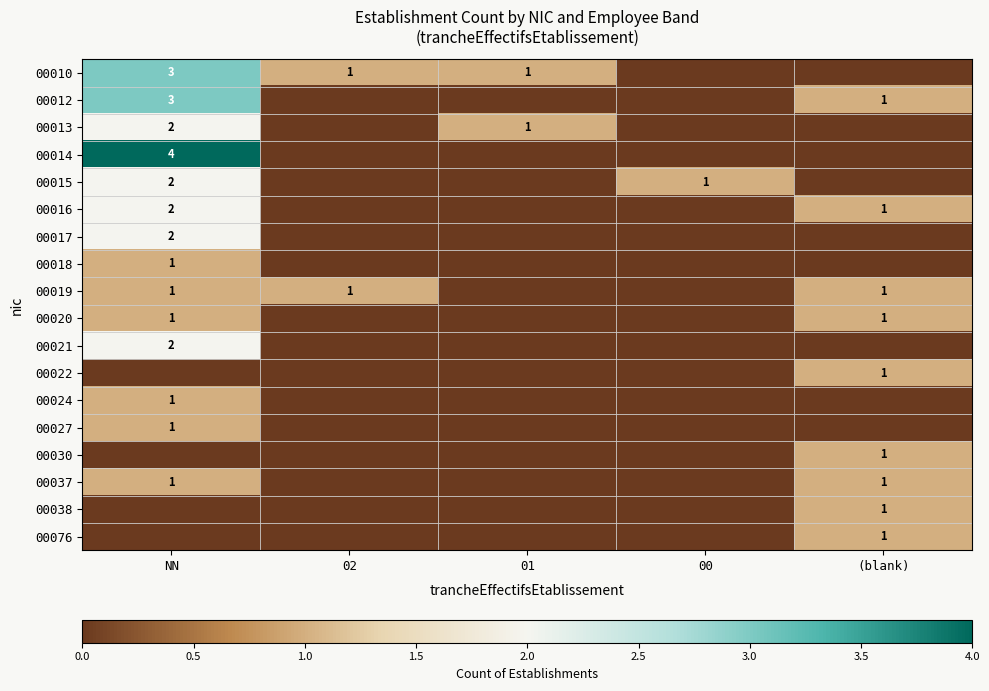

Is it true that 00015 equals 2 at NN?

True